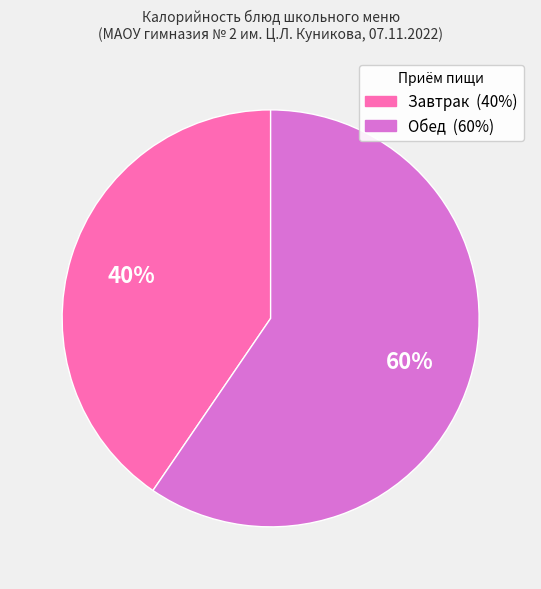

To the nearest percent, what is the average slice percentage?

50%